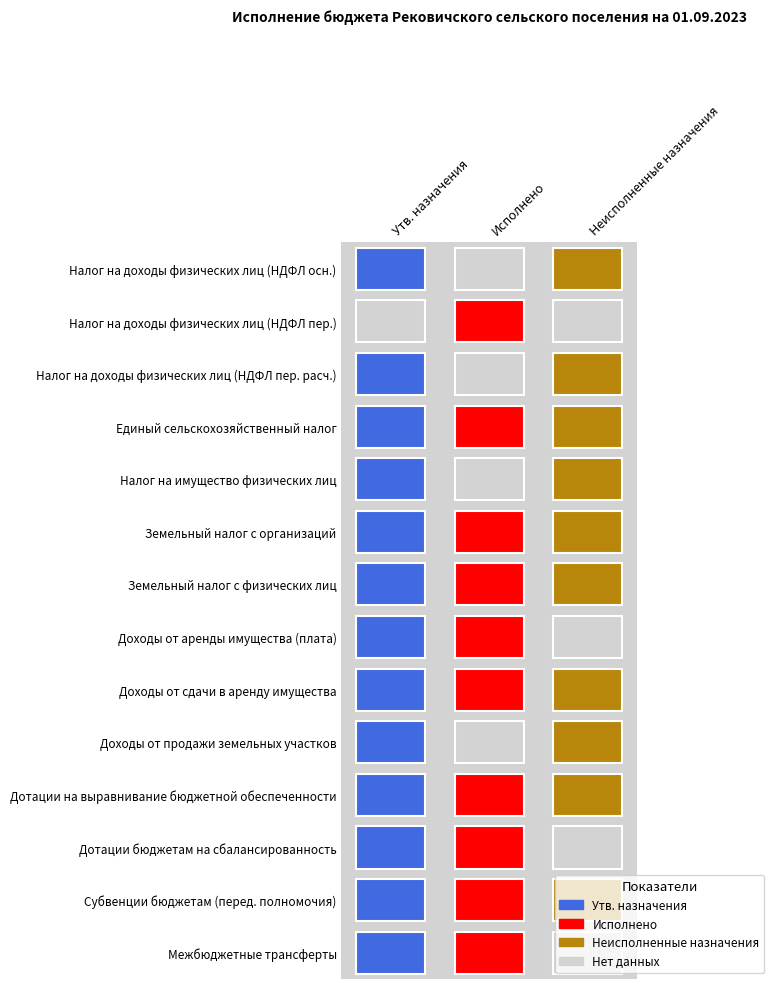

Is the value of Исполнено at 4 greater than the value of Утв. назначения at 9?

No